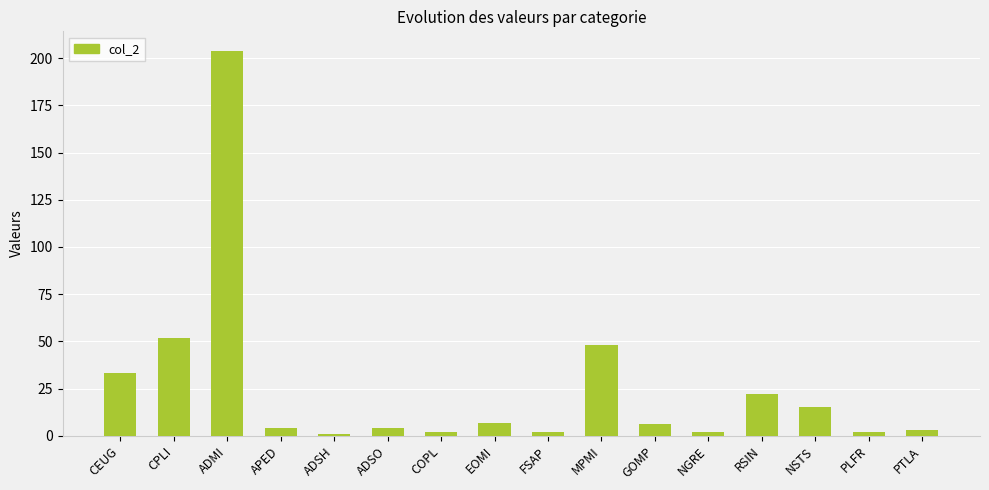

Reading left to right, extract all data points from this chart.

CEUG=33	CPLI=52	ADMI=204	APED=4	ADSH=1	ADSO=4	COPL=2	EOMI=7	FSAP=2	MPMI=48	GOMP=6	NGRE=2	RSIN=22	NSTS=15	PLFR=2	PTLA=3